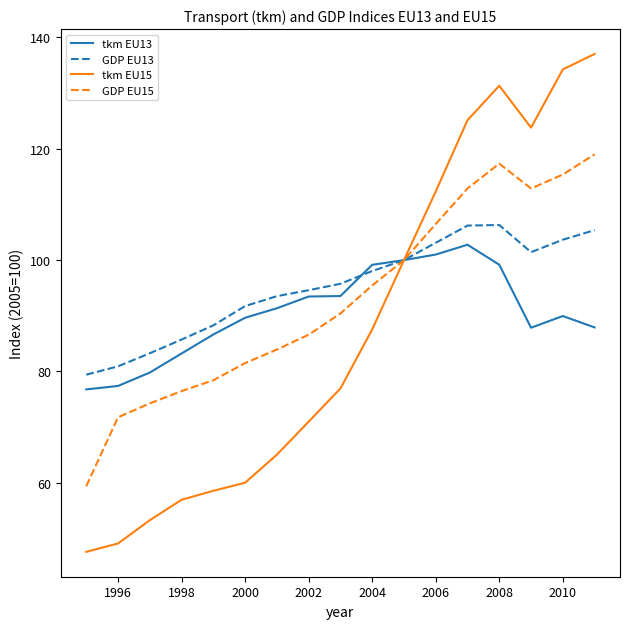

How many interior local valleys does the GDP EU13 series have?

1